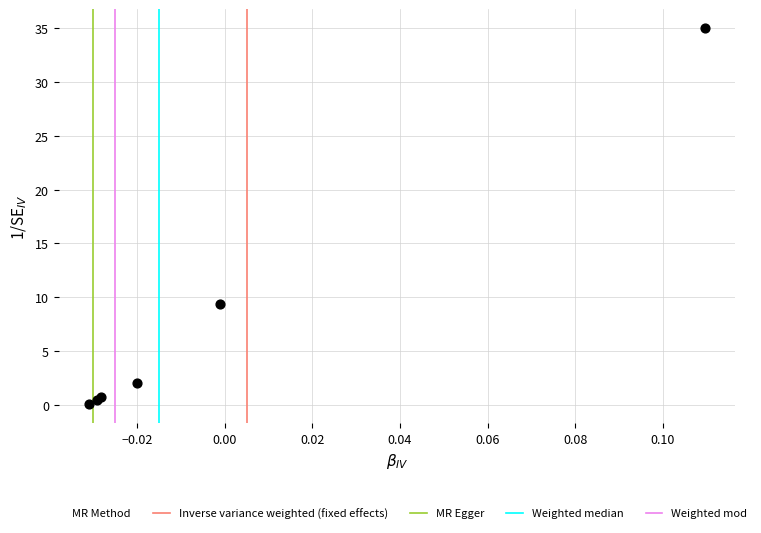

What Y value in the scatter plot is closest to 17?

9.3